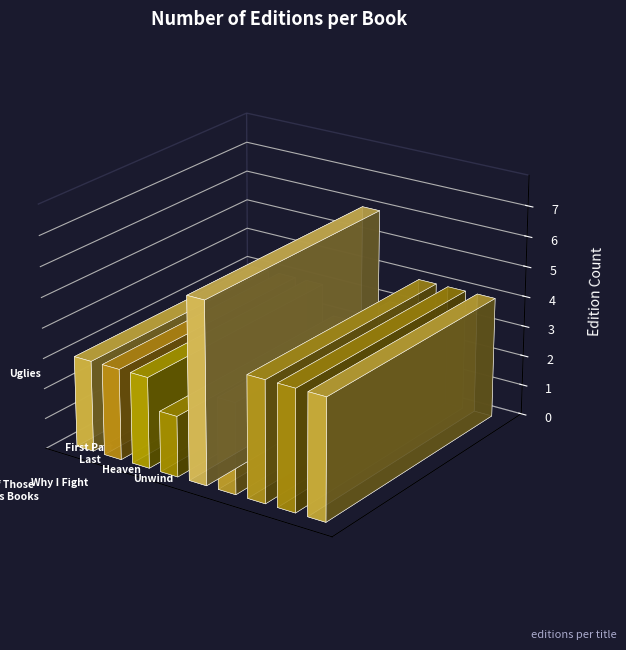

Rank the categories by value from lowest to highest.

One of Those Hideous Books, Tithe, When I Was the Greatest, Tears of a Tiger, Why I Fight, First Part Last, Heaven, Unwind, Uglies